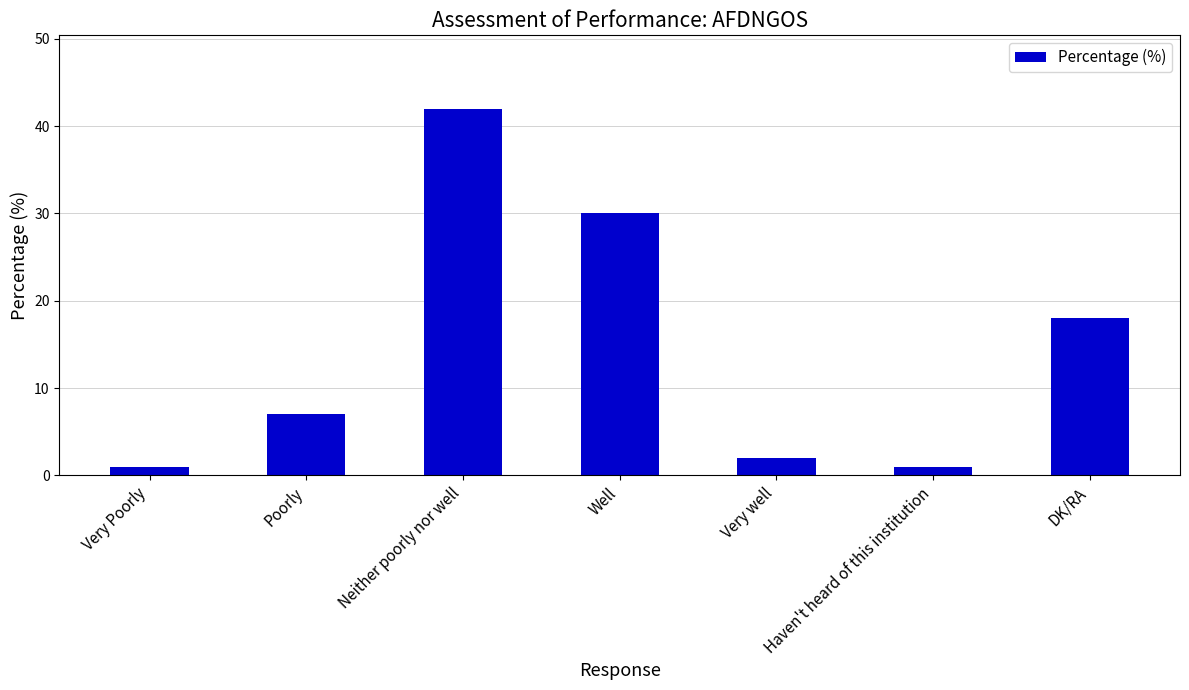

What is the label of the 7th bar from the right?

Very Poorly